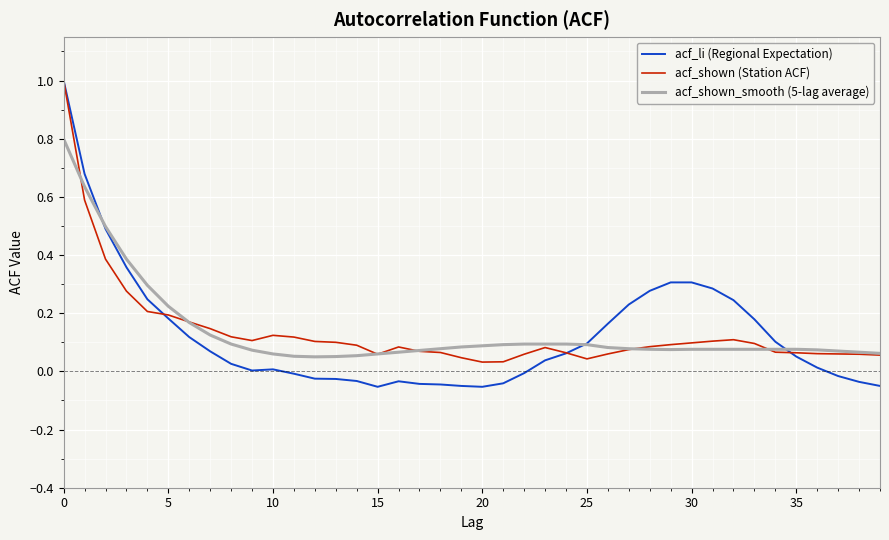

Which series has the largest range (max minus min)?

acf_li (Regional Expectation)